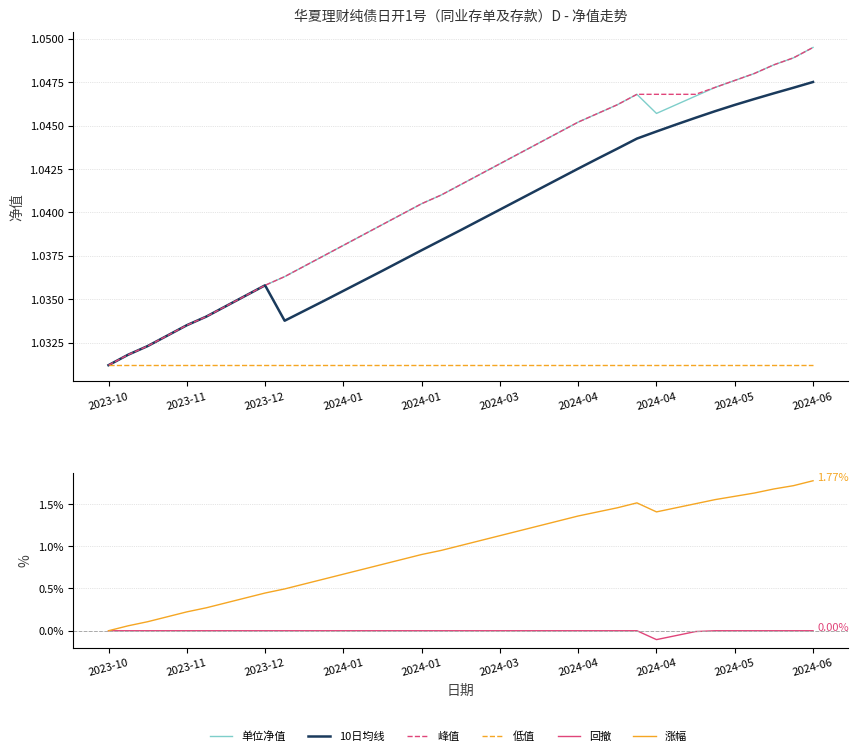

Where is 峰值 nearest to the value 1?

2023-10